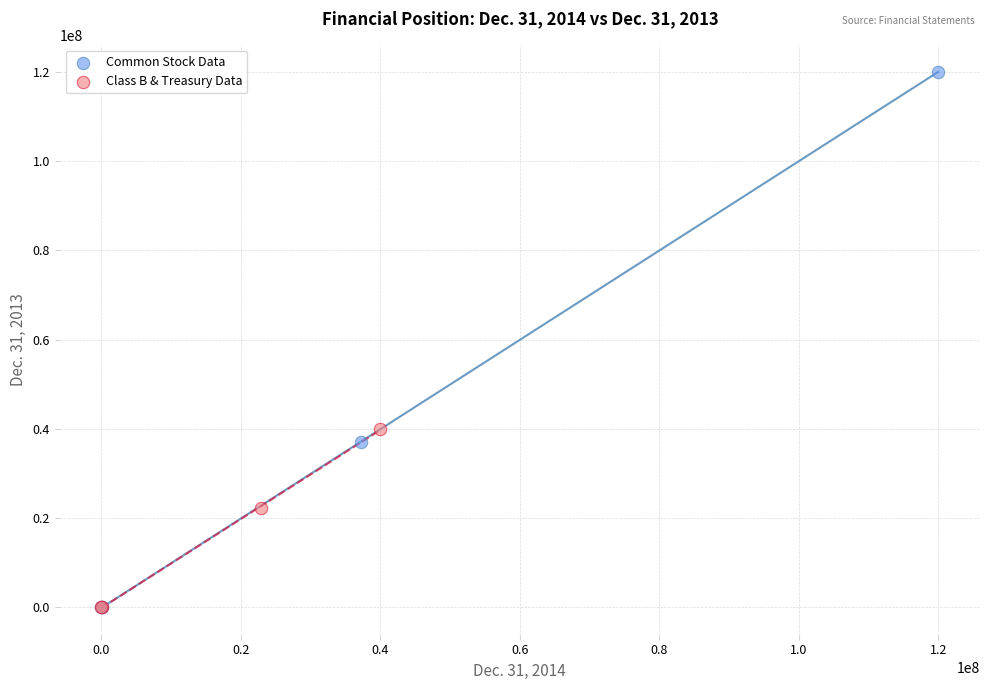

Which series reaches the maximum Y coordinate?

Common Stock Data